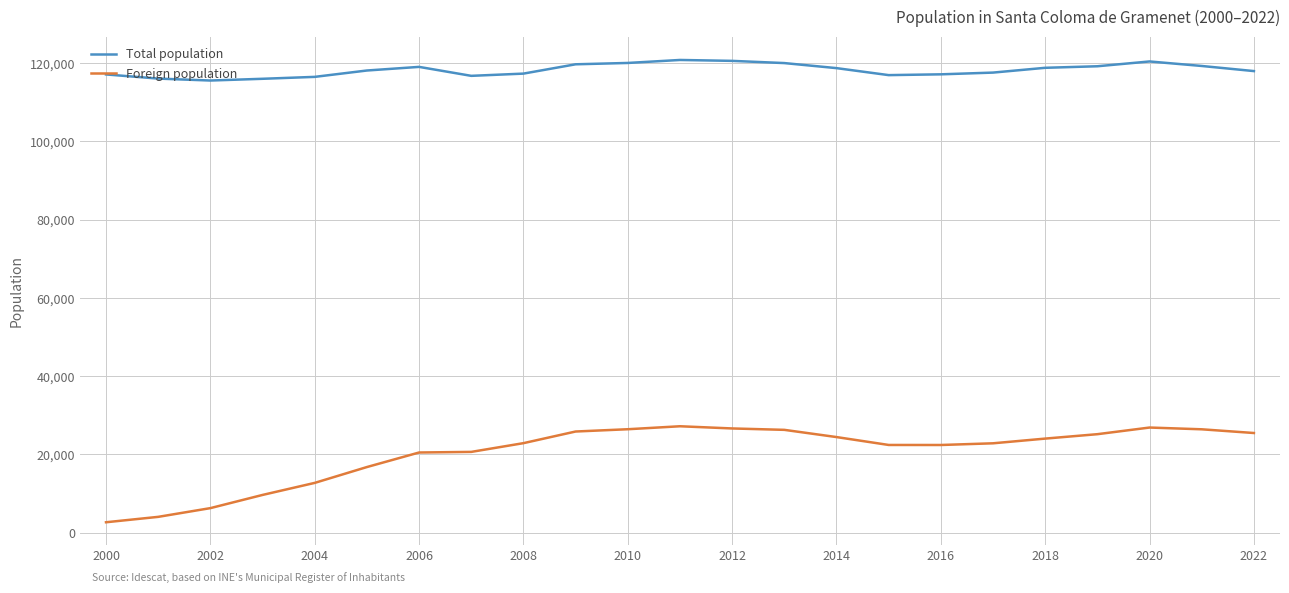

True or false: Total population and Foreign population cross at least once.

False